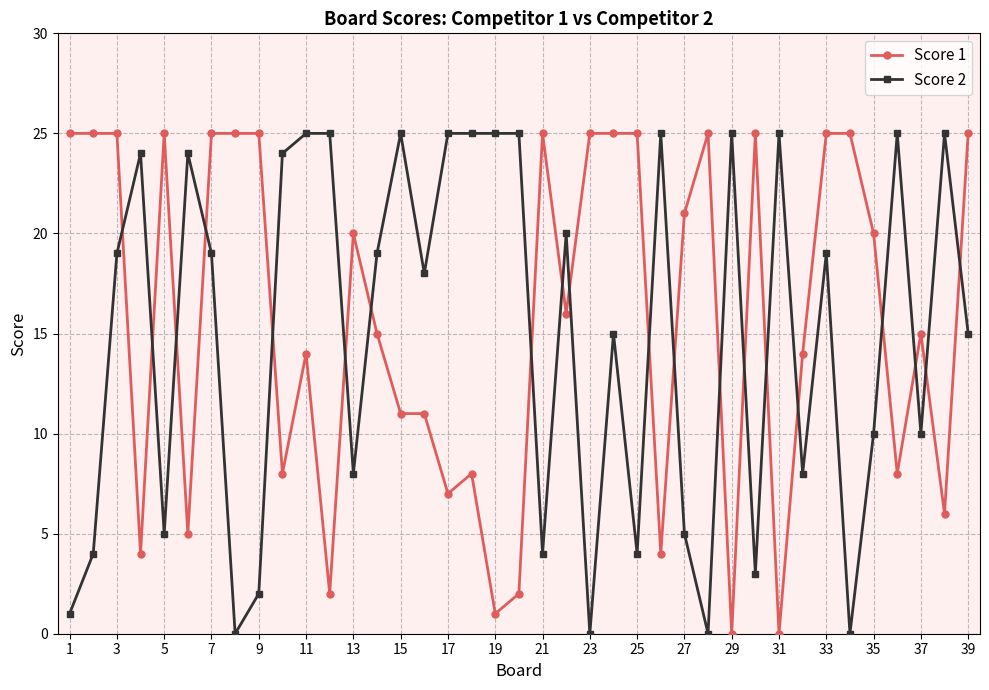

What is the value of the Score 1 point at the 5th from the left?

25